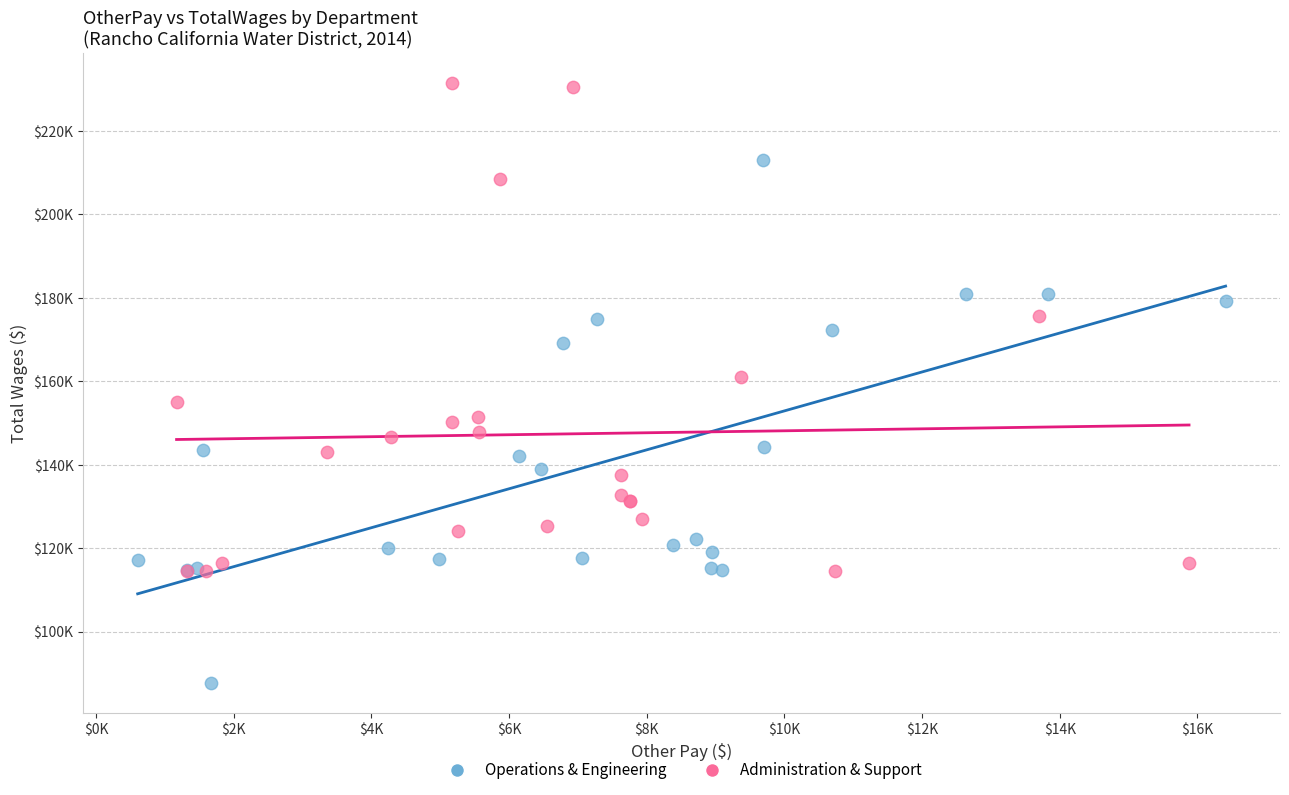

Which series reaches the maximum Y coordinate?

Administration & Support